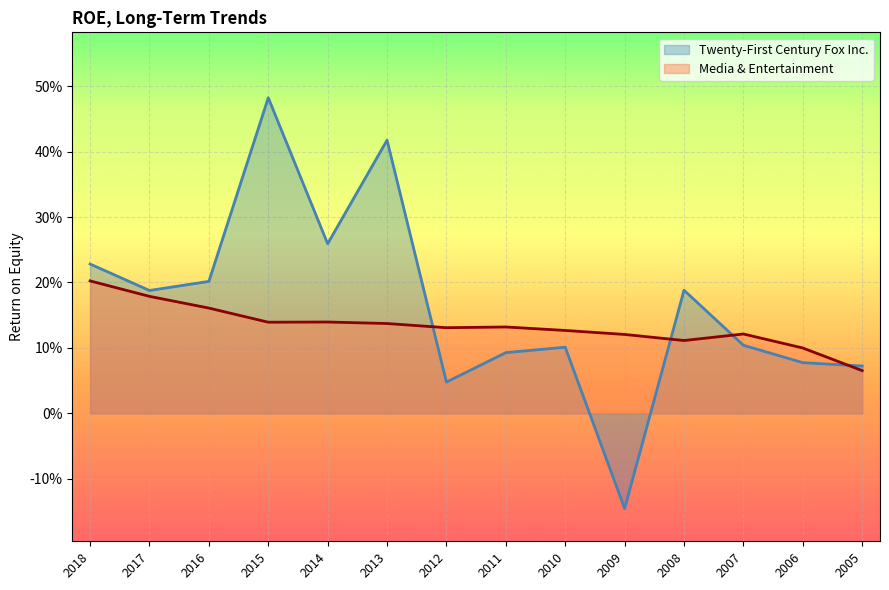

What is the average value of the Twenty-First Century Fox Inc. series?

0.2